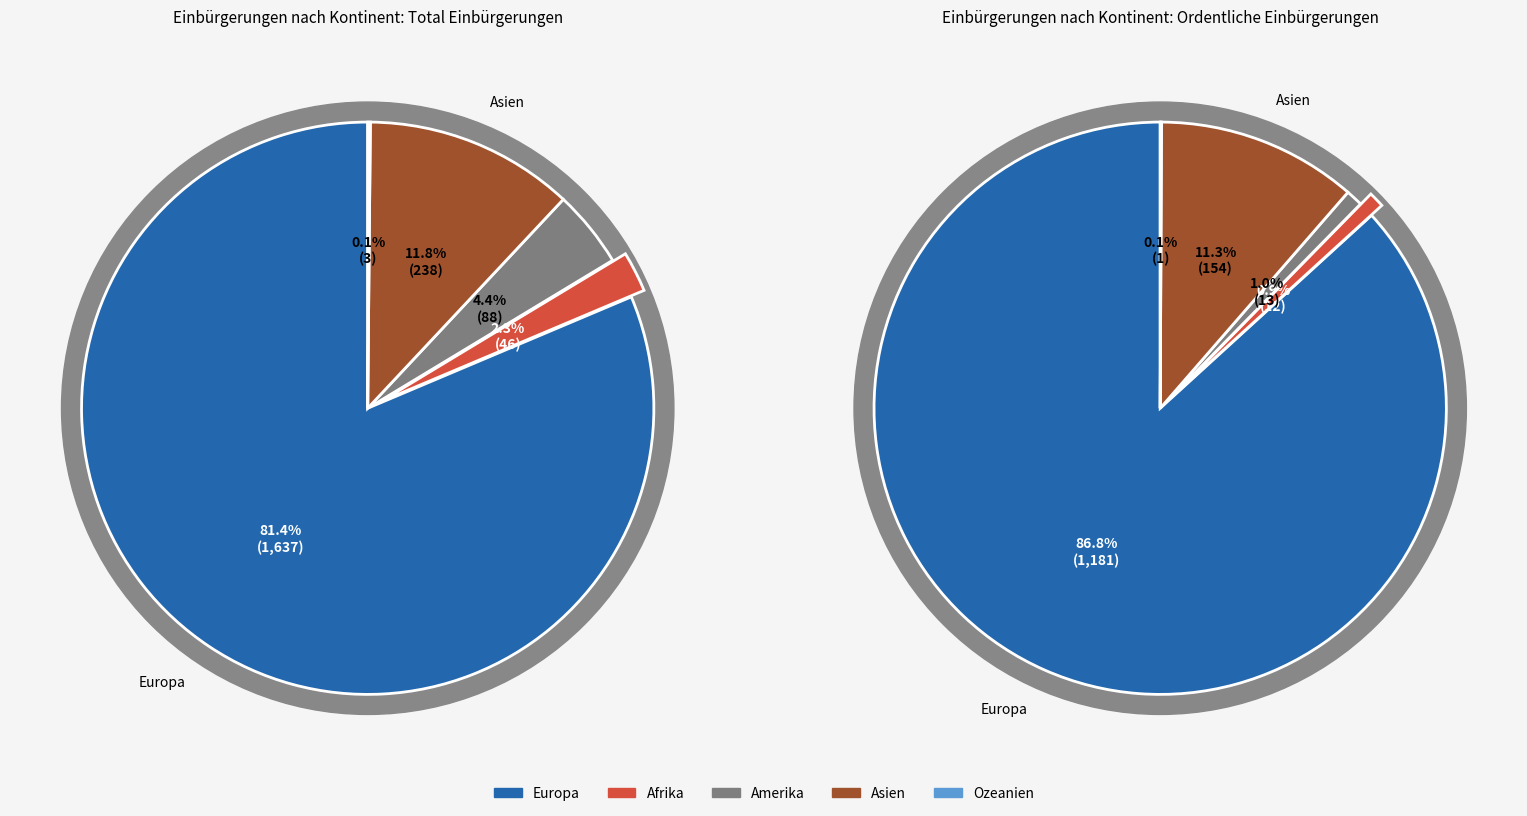

What percentage is the Afrika slice, to the nearest percent?

2%